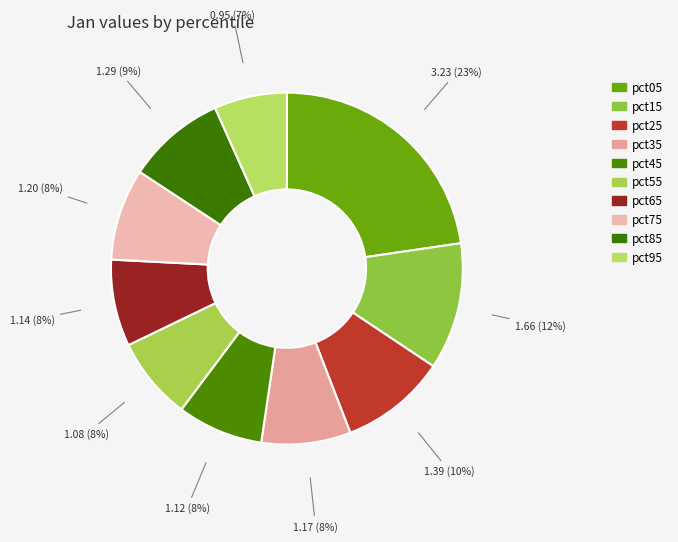

The pct05 slice represents 23% of the pie. True or false?

True